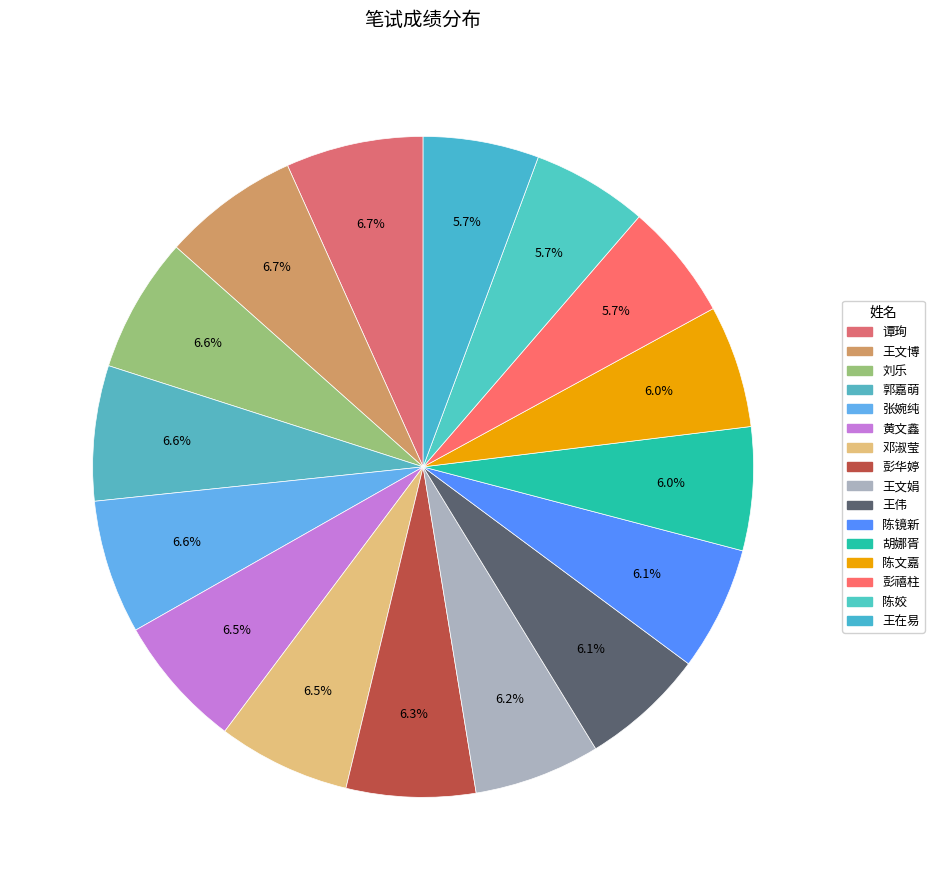

The 张婉纯 slice represents 7% of the pie. True or false?

True